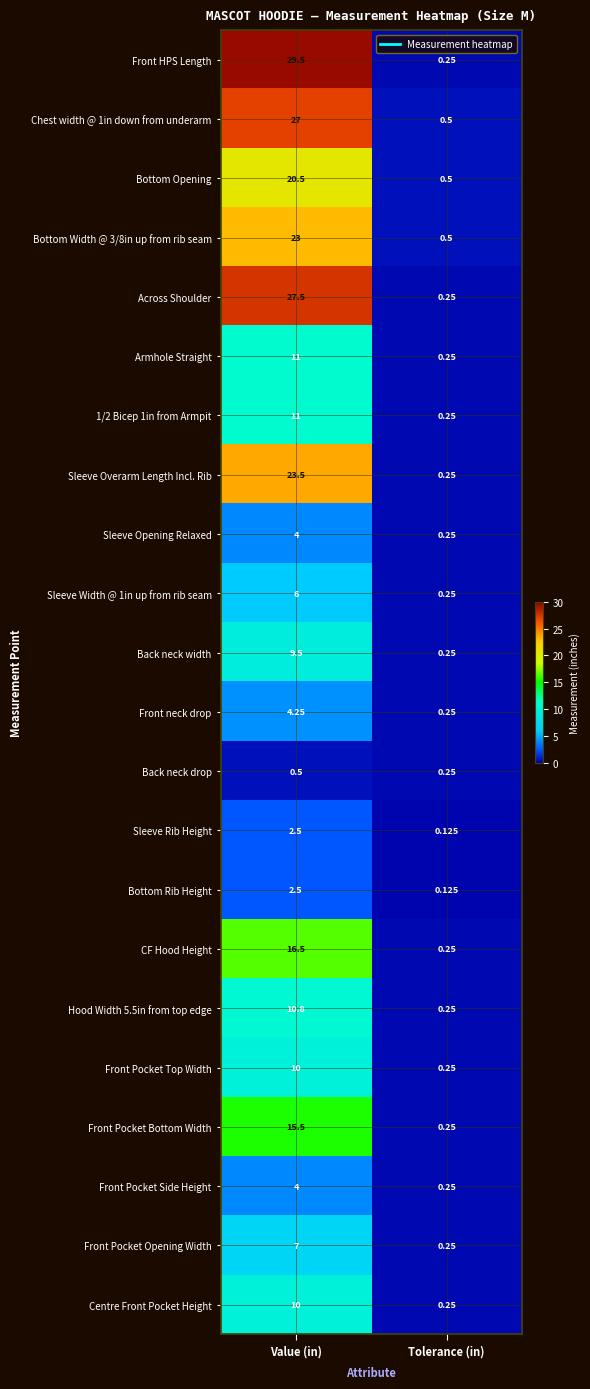

Rank the categories by Sleeve Overarm Length Incl. Rib value from highest to lowest.

Value (in), Tolerance (in)